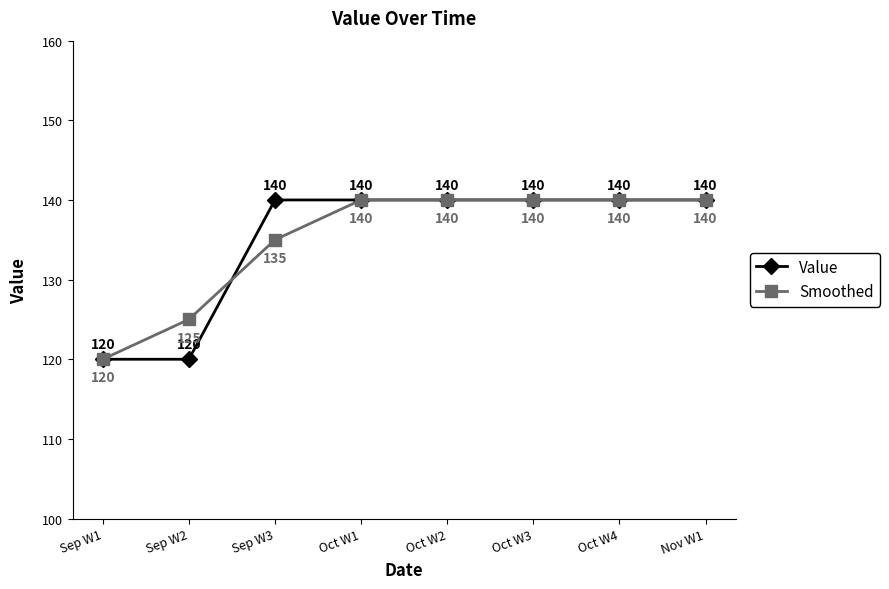

Count the number of data series in this chart.

2